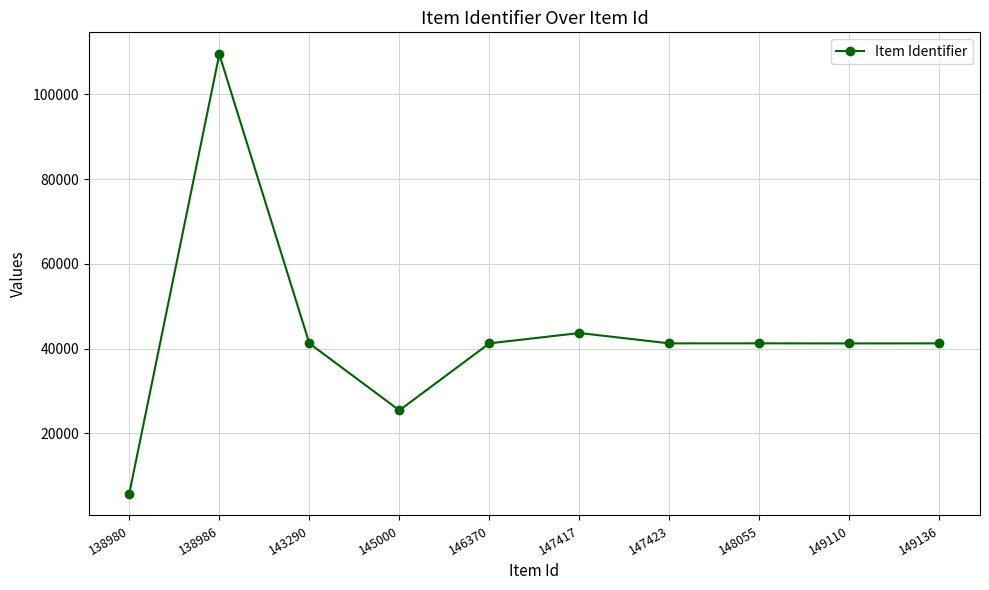

At which category does the data reach its first local valley?

145000